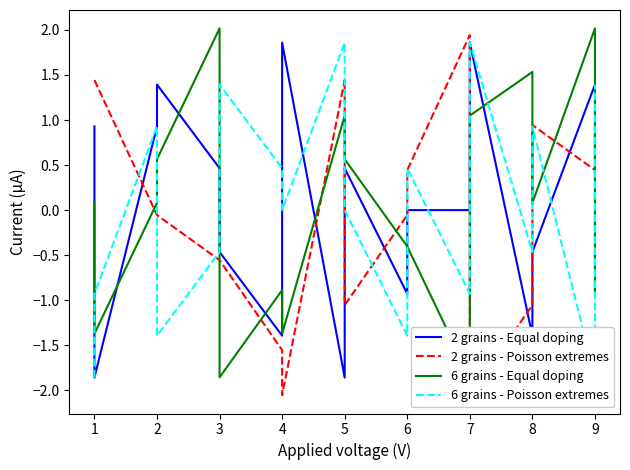

Which series changed the most between 3 and 8?

6 grains - Equal doping